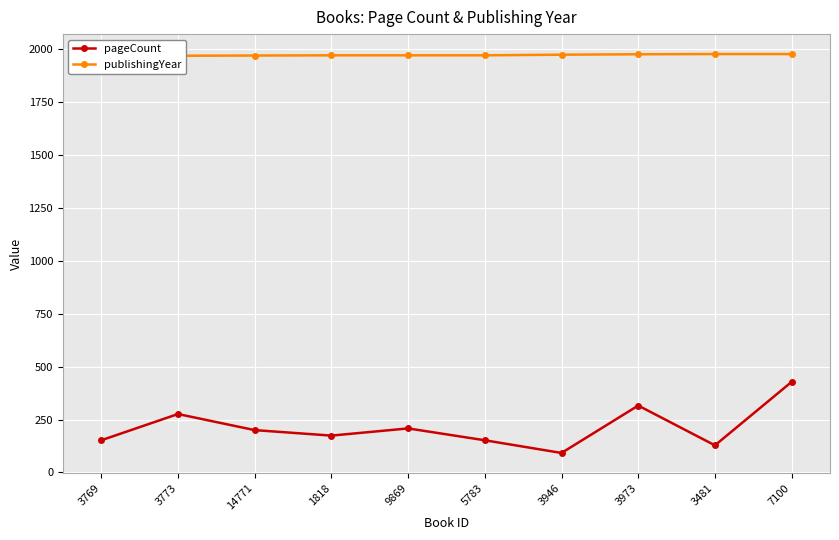

In pageCount, how many points are lower than both neighbors (excluding endpoints)?

3